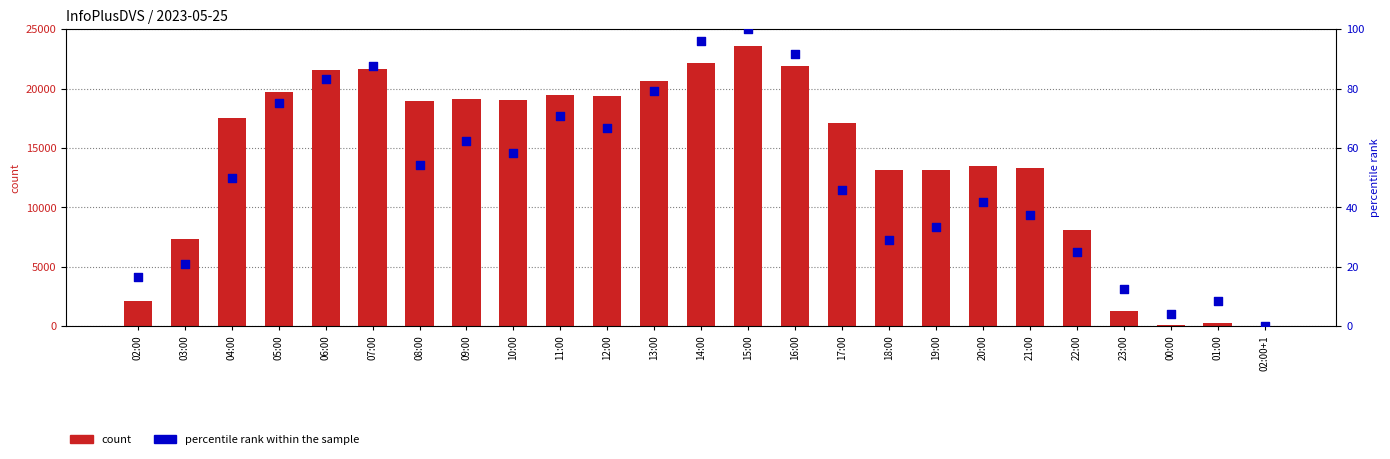

Which series contains the highest Y value?

count